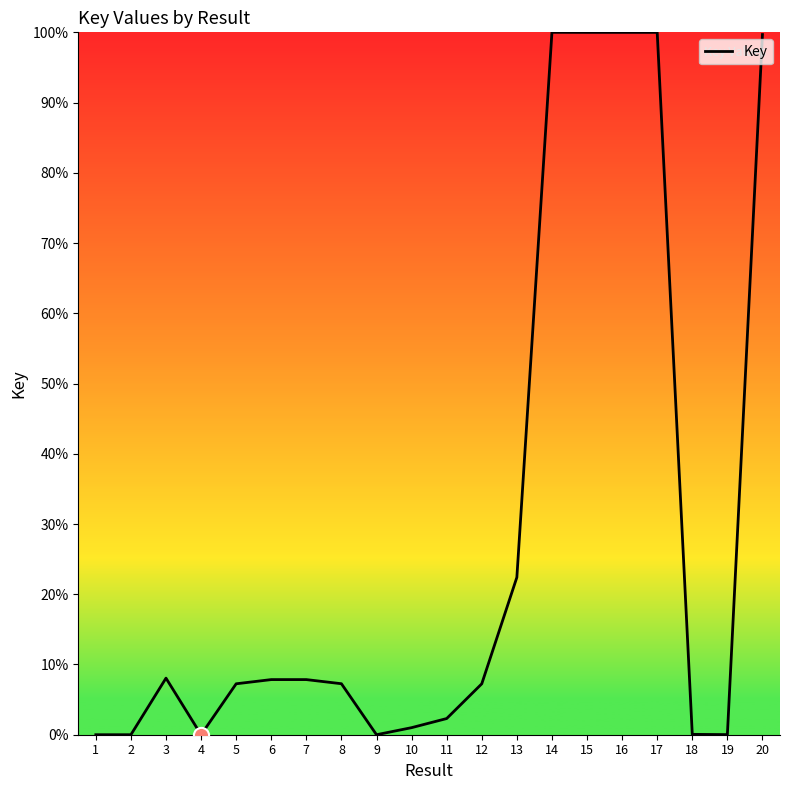

What is the change in value from 10 to 13?

+21.4